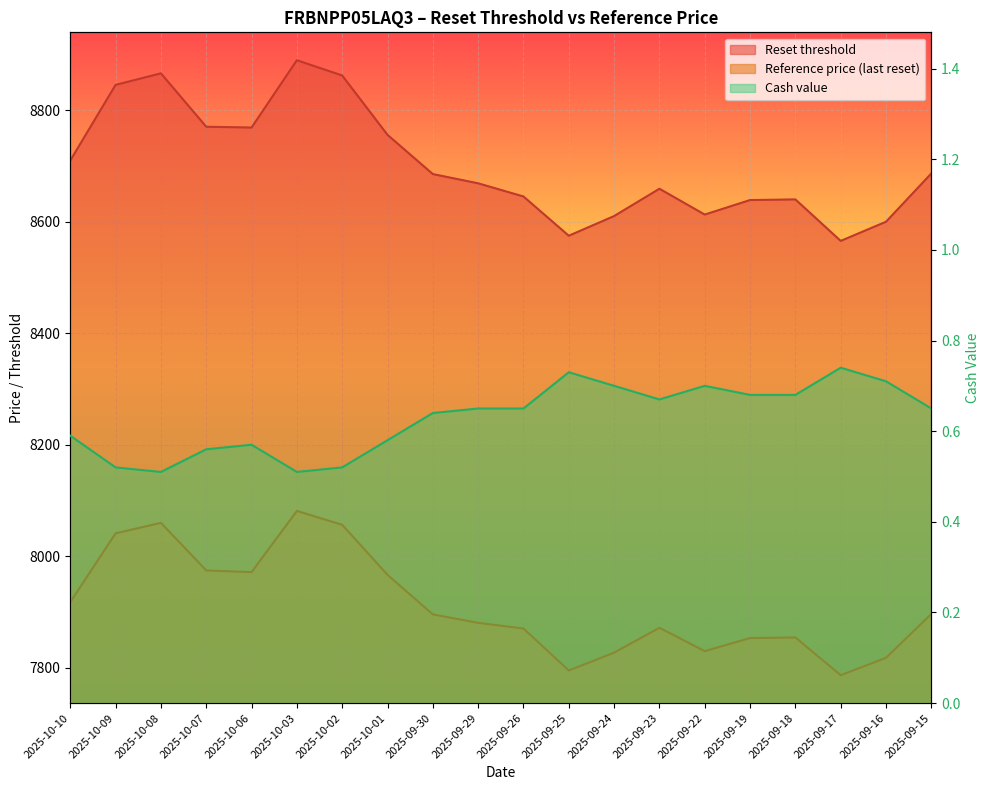

Between 2025-10-10 and 2025-09-30, which series saw the biggest shift?

reset_threshold